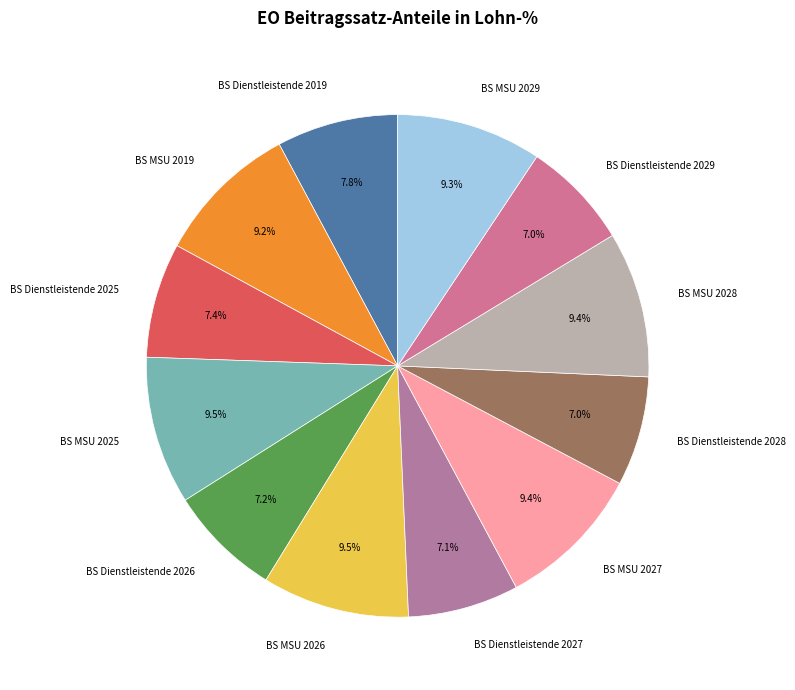

True or false: BS MSU 2019 accounts for 19% of the total.

False